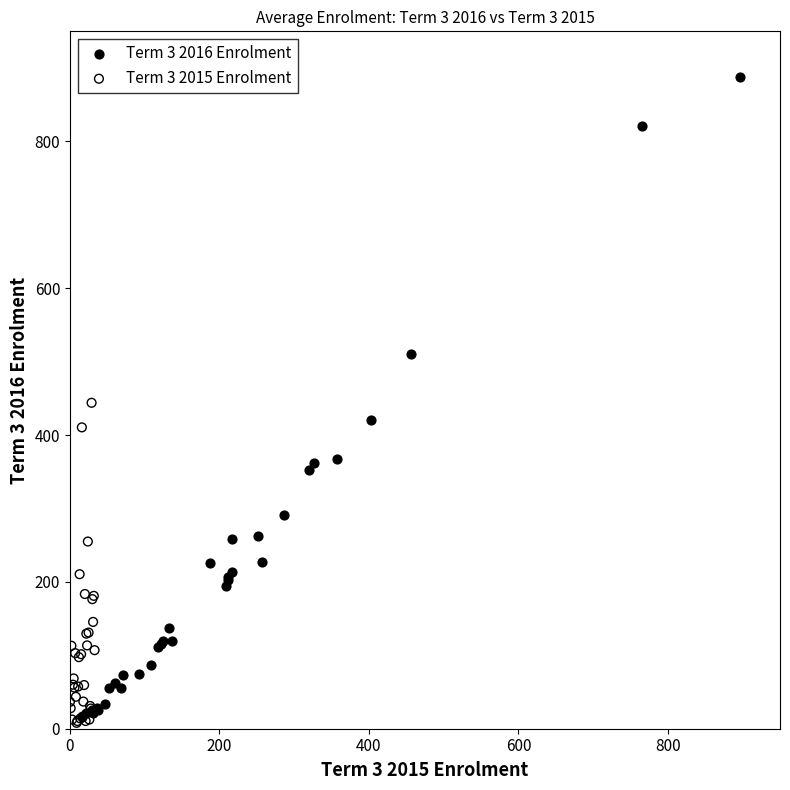

Which series reaches the minimum Y coordinate?

Term 3 2015 Enrolment